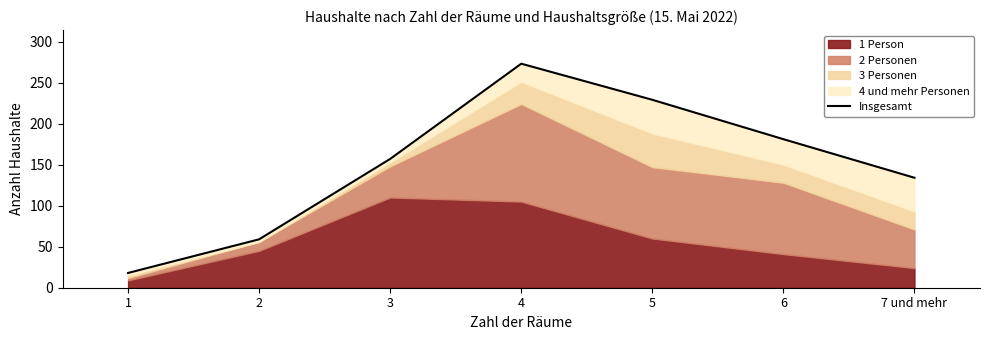

Rank the categories by value from lowest to highest.

1, 2, 7 und mehr, 3, 6, 5, 4